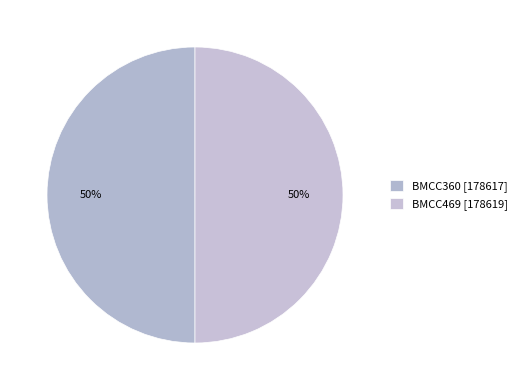

To the nearest percent, what is the average slice percentage?

50%